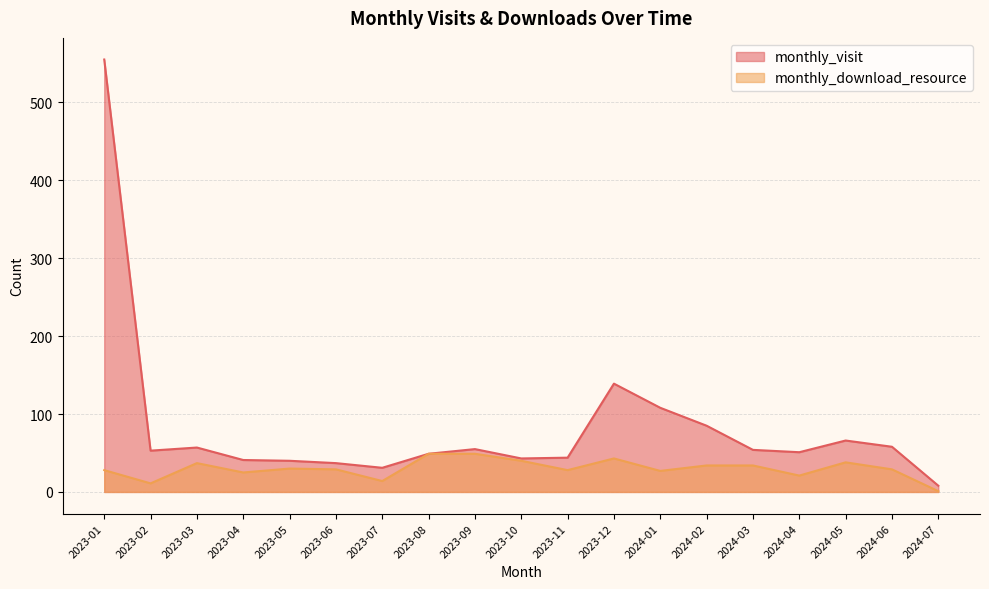

What position from the right is 2023-06?

14